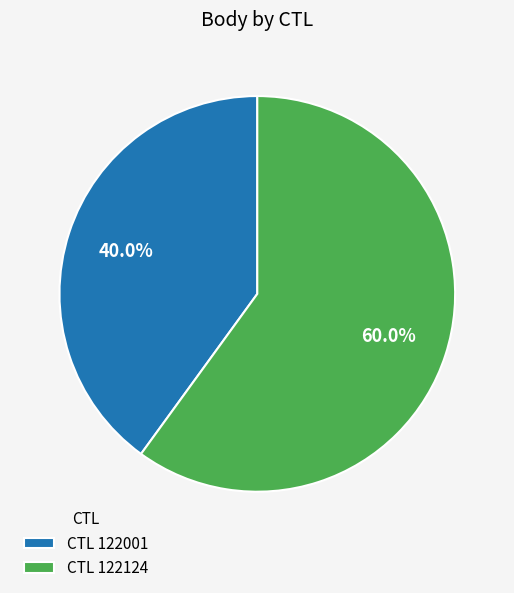

To the nearest percent, what is the difference between the largest and smallest slice percentages?

20%